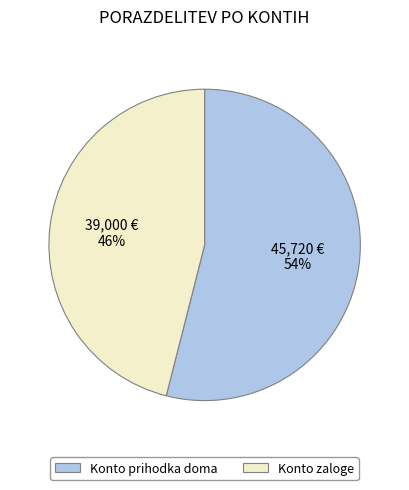

Combined, do Konto zaloge and Konto prihodka doma account for over 50%?

Yes